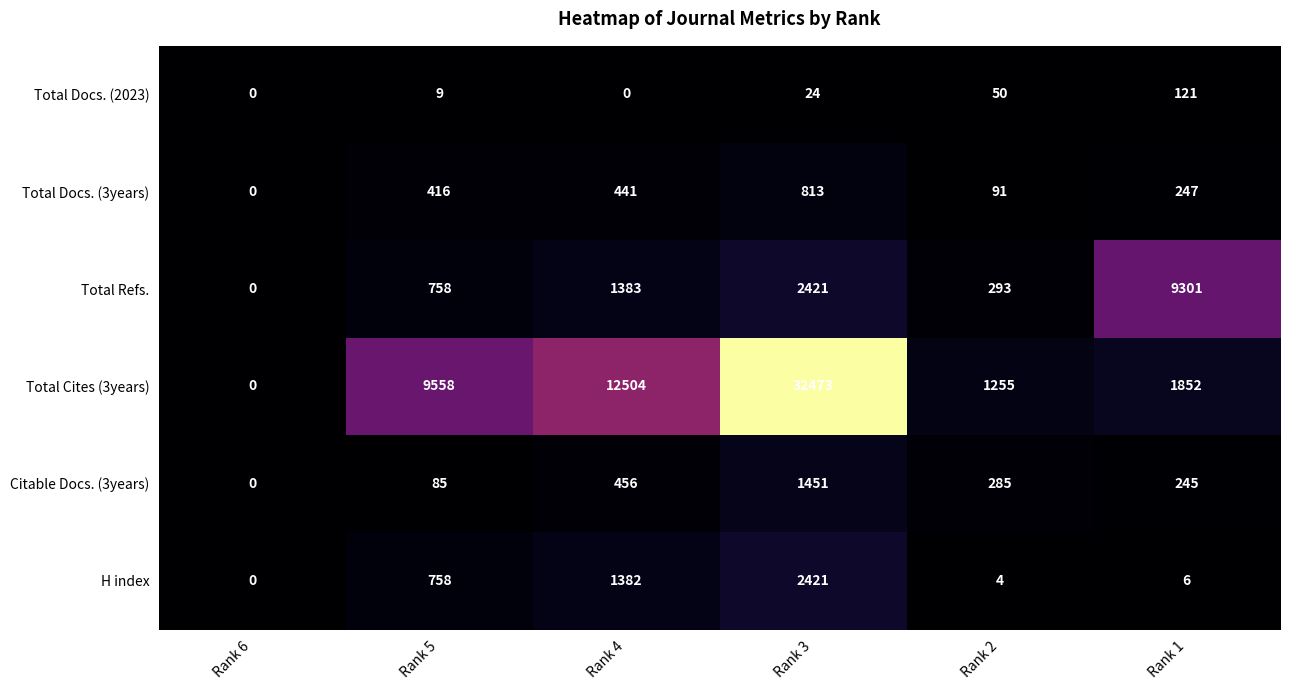

At which category does the chart reach its peak across all series?

Rank 3